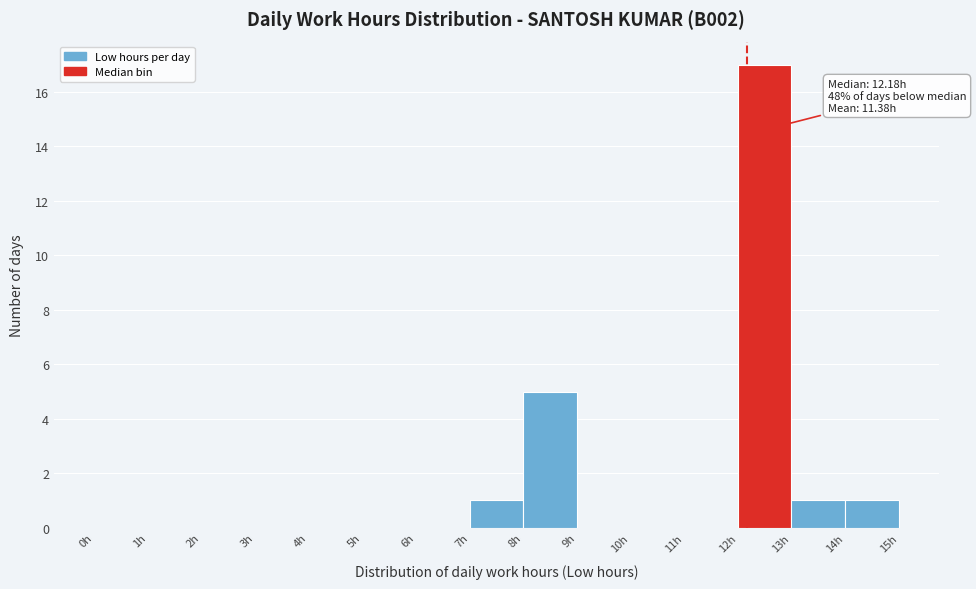

Which range on the x-axis has the tallest bar?

12 to 13